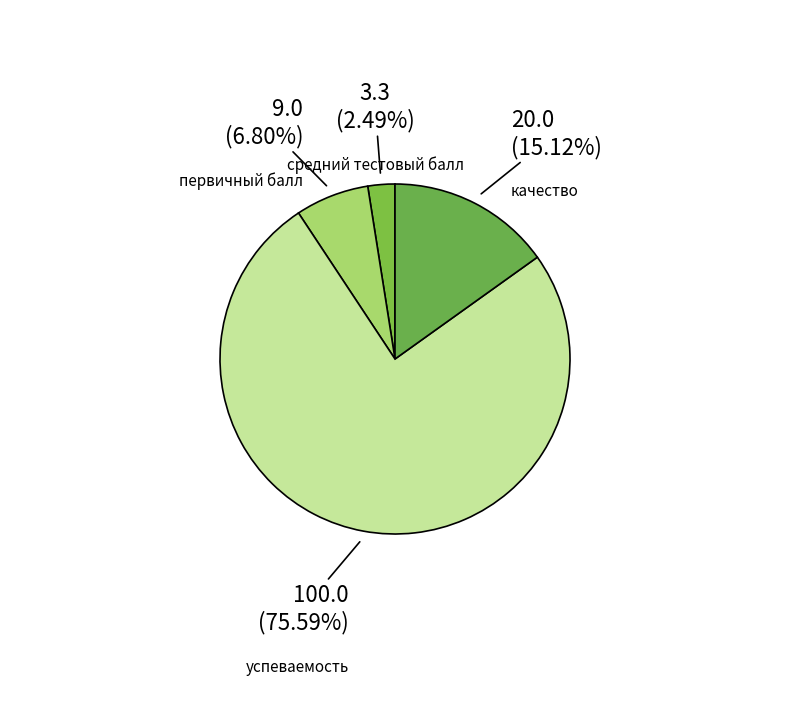

To the nearest percent, what percentage of the pie is первичный балл?

7%